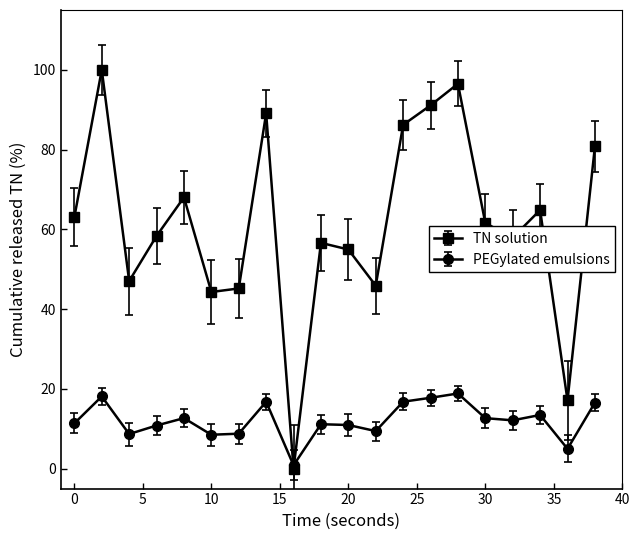

Count the number of categories in the chart.

20